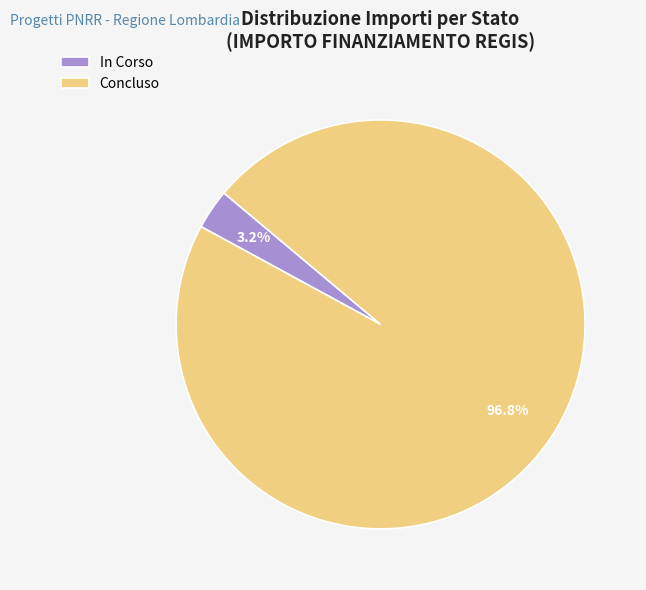

To the nearest percent, what is the average slice percentage?

50%